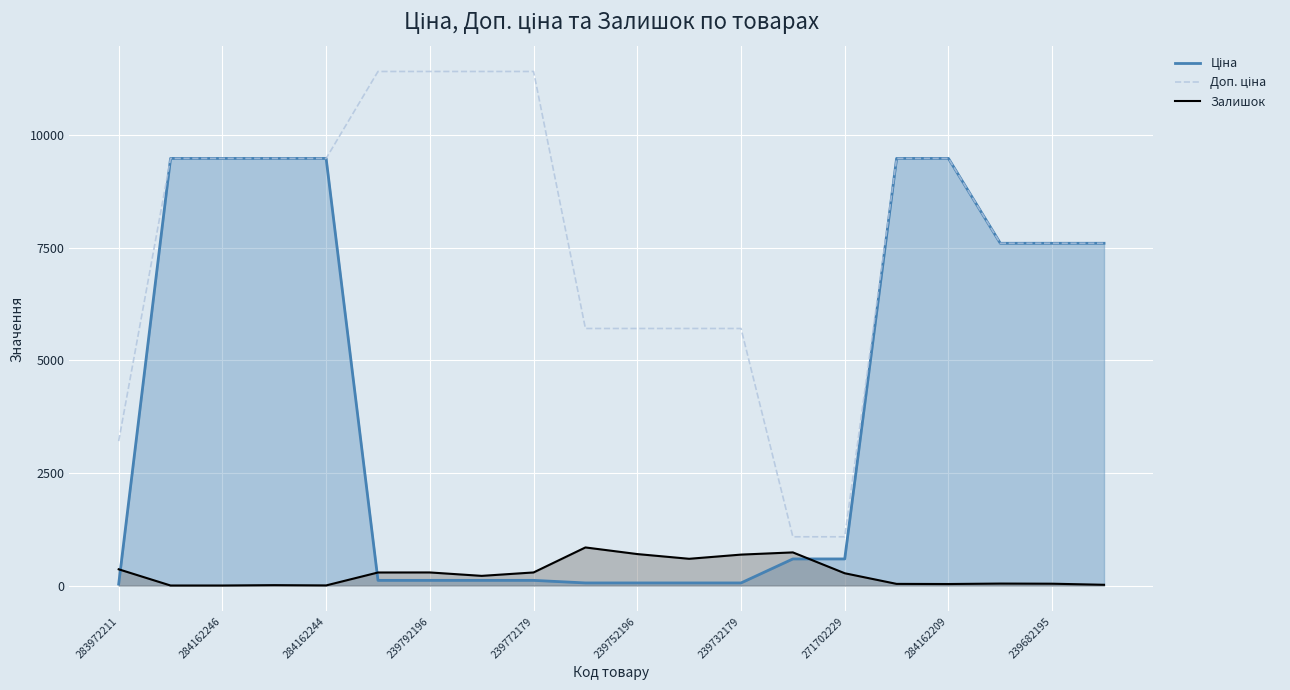

The Залишок series shows 698.0 at 239752196. True or false?

True